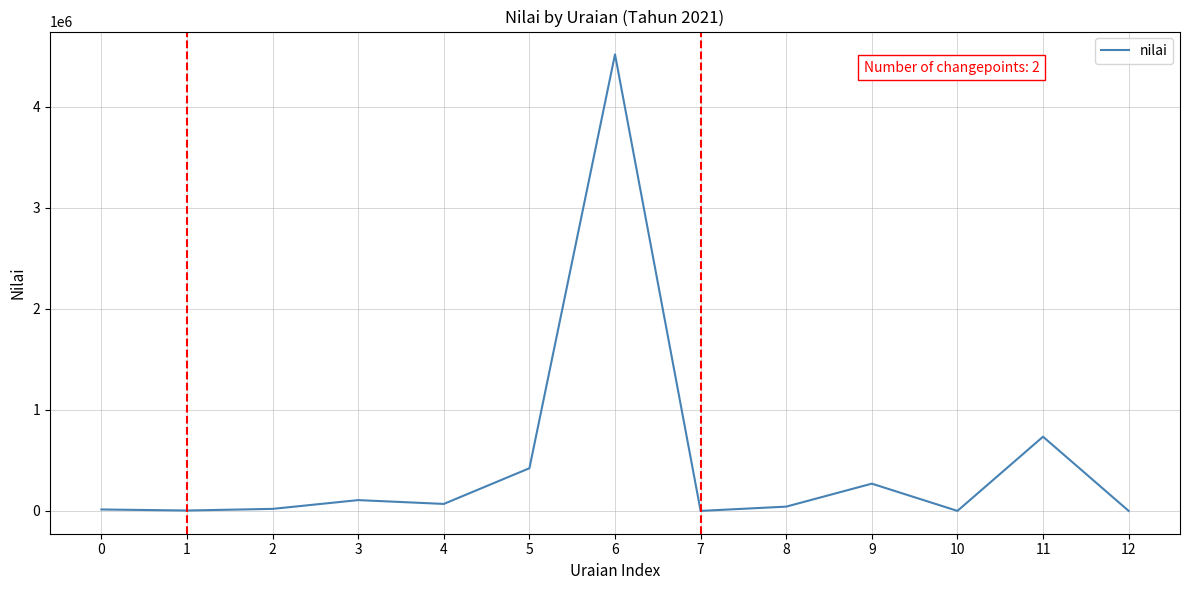

What is the change in value from 3 to 6?

+4413336